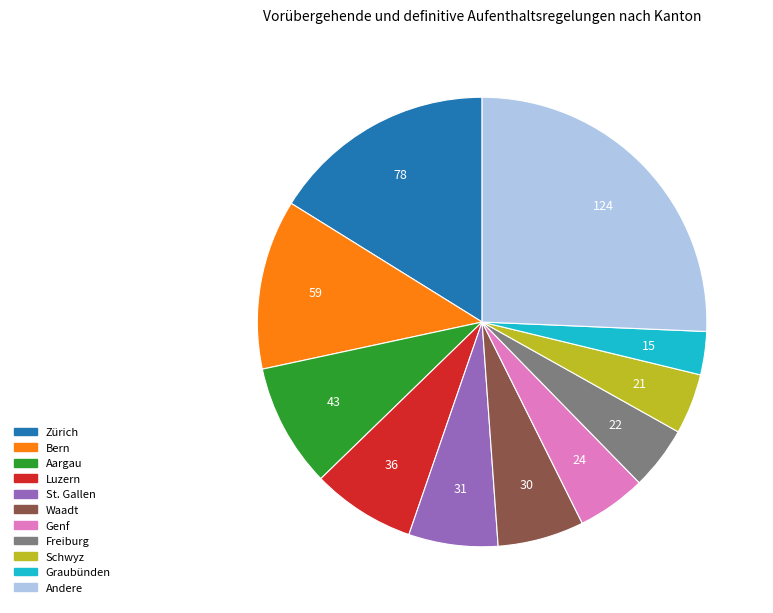

Does any single category account for the majority?

No